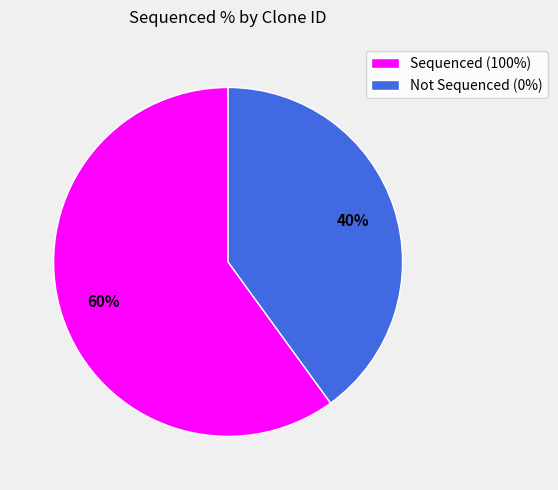

How many slices are in this pie chart?

2